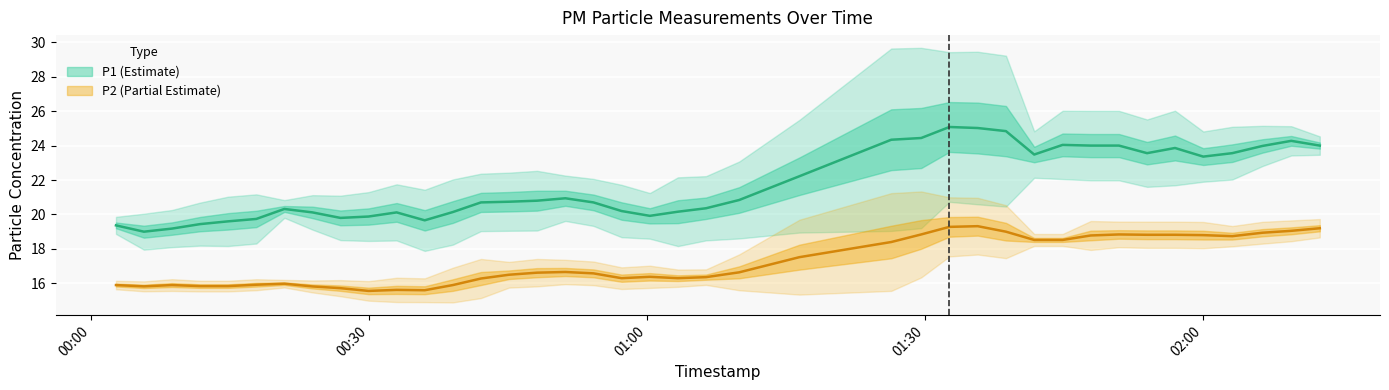

Where is the first local minimum for P2?

3